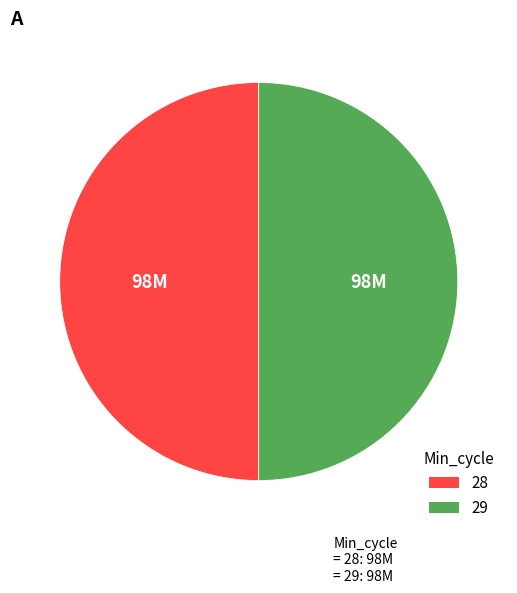

Is there any slice that represents more than half of the pie?

No